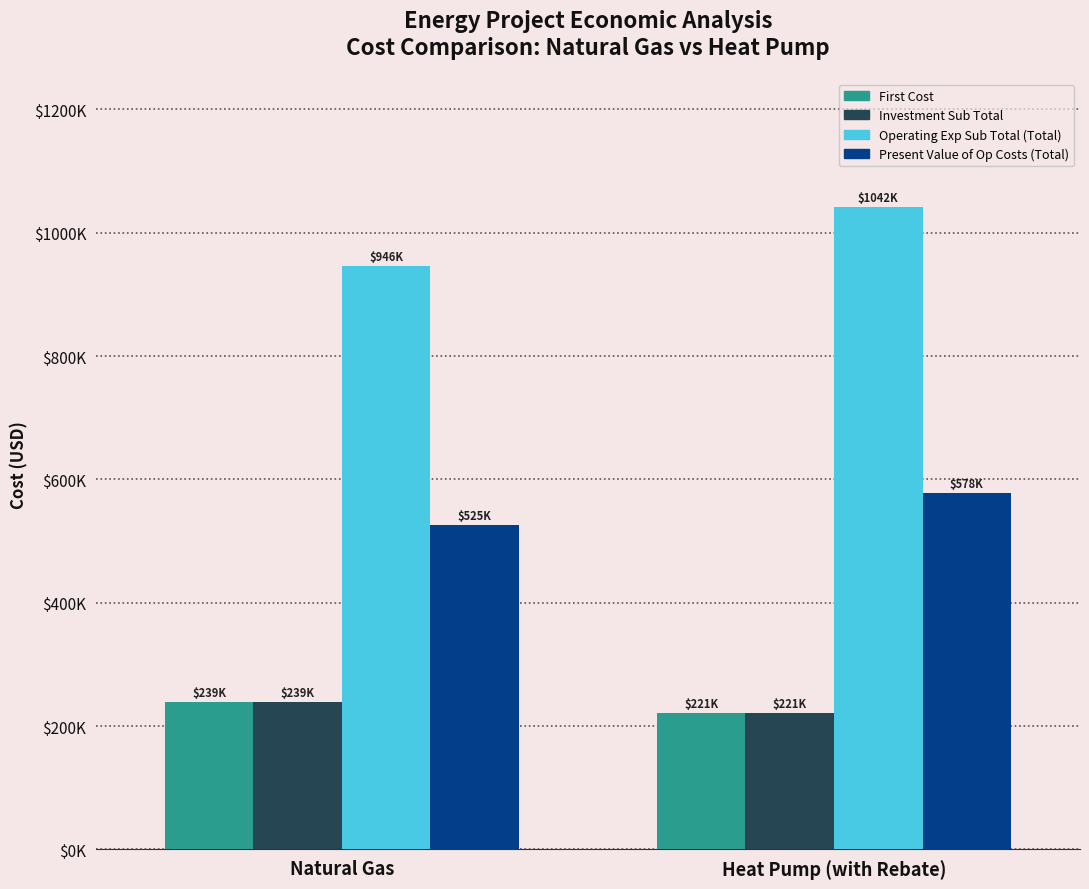

The First Cost series shows 335421 at Heat Pump (with Rebate). True or false?

False